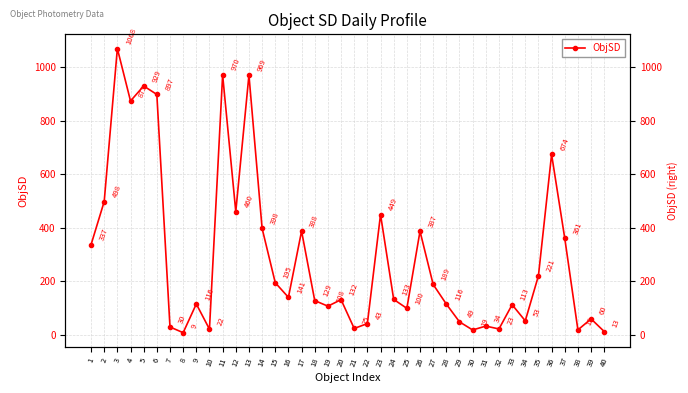

Reading left to right, list all the values displayed in this chart.

1=336.9	2=497.9	3=1068.4	4=872.9	5=928.8	6=897.2	7=30.2	8=9.0	9=116.0	10=22.0	11=969.9	12=460.3	13=969.5	14=397.9	15=195.2	16=140.7	17=387.6	18=128.6	19=107.8	20=132.0	21=24.6	22=42.9	23=449.4	24=133.0	25=99.7	26=387.2	27=188.8	28=115.7	29=49.3	30=19.1	31=33.6	32=22.8	33=113.3	34=53.1	35=221.1	36=673.7	37=361.1	38=19.4	39=60.4	40=13.2